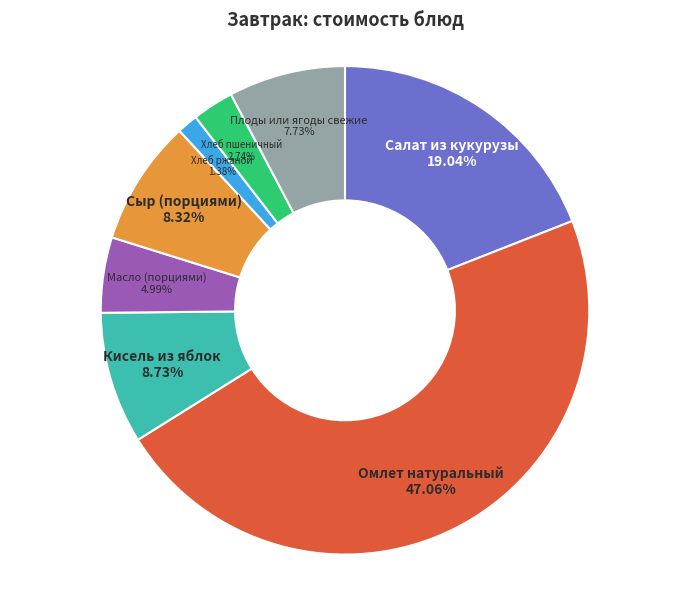

Does any single category account for the majority?

No